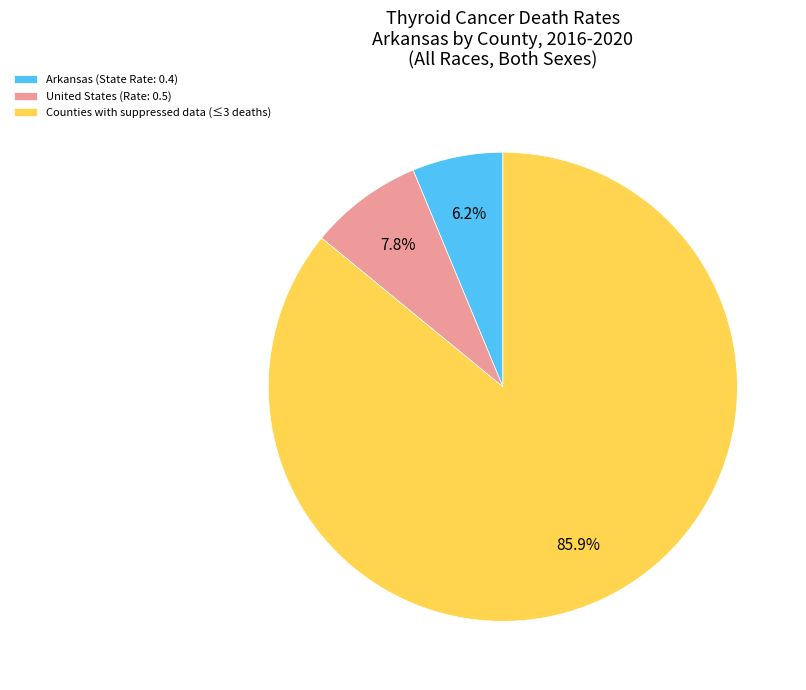

What is the ratio of the value at Arkansas (State Rate: 0.4) to the value at United States (Rate: 0.5)?

0.8